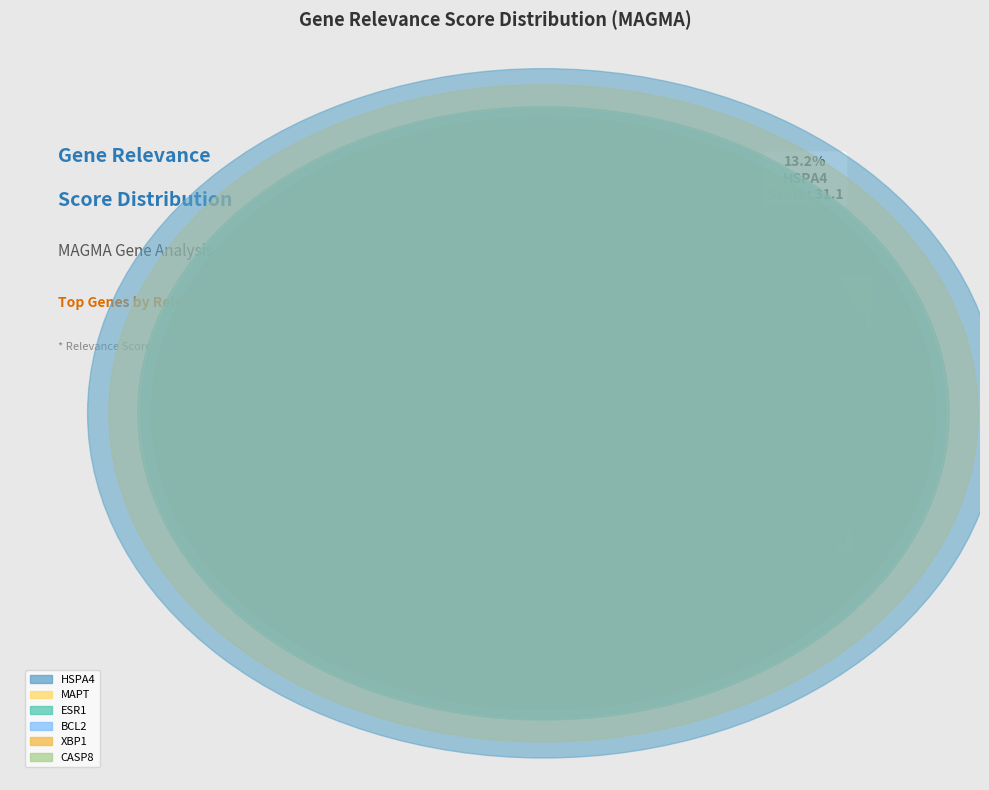

True or false: HSPA4 accounts for 13% of the total.

True